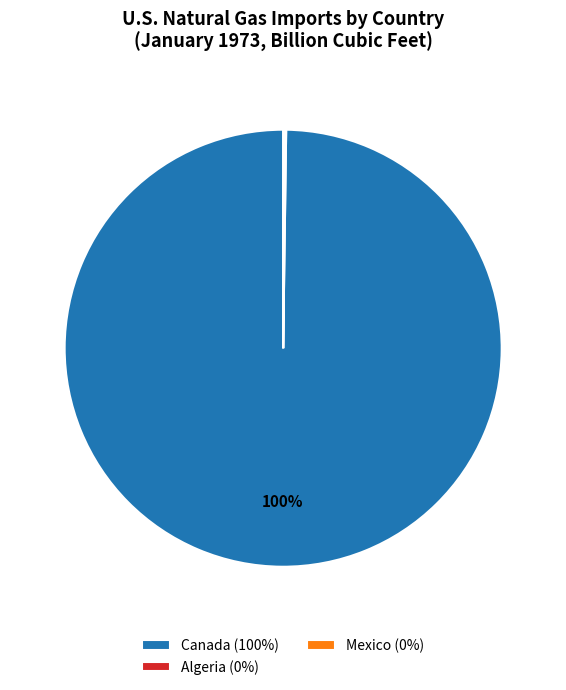

Which slice is the largest?

Canada (100%)